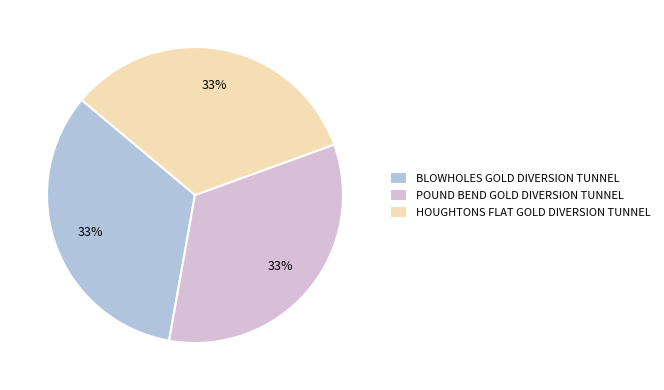

Approximately how many times larger is the value at HOUGHTONS FLAT GOLD DIVERSION TUNNEL compared to POUND BEND GOLD DIVERSION TUNNEL?

1.0